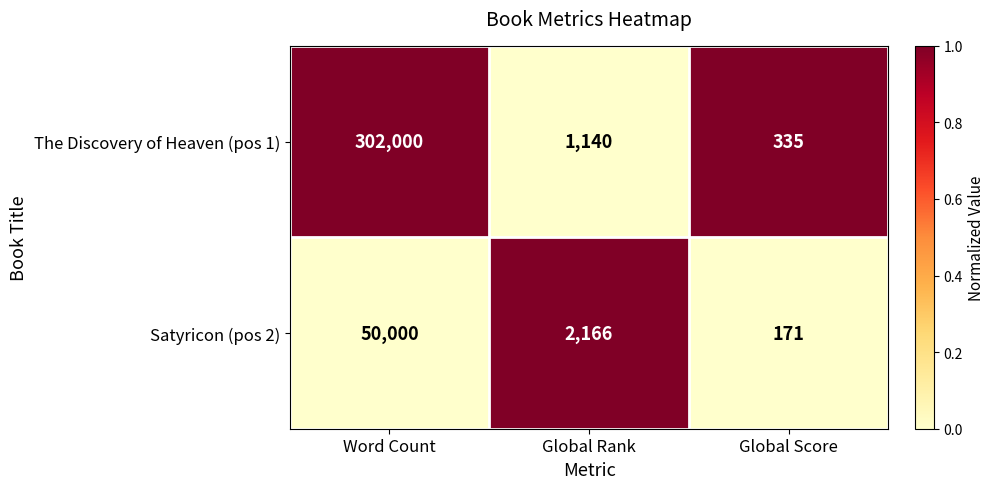

Which category has the highest value across all series?

Word Count